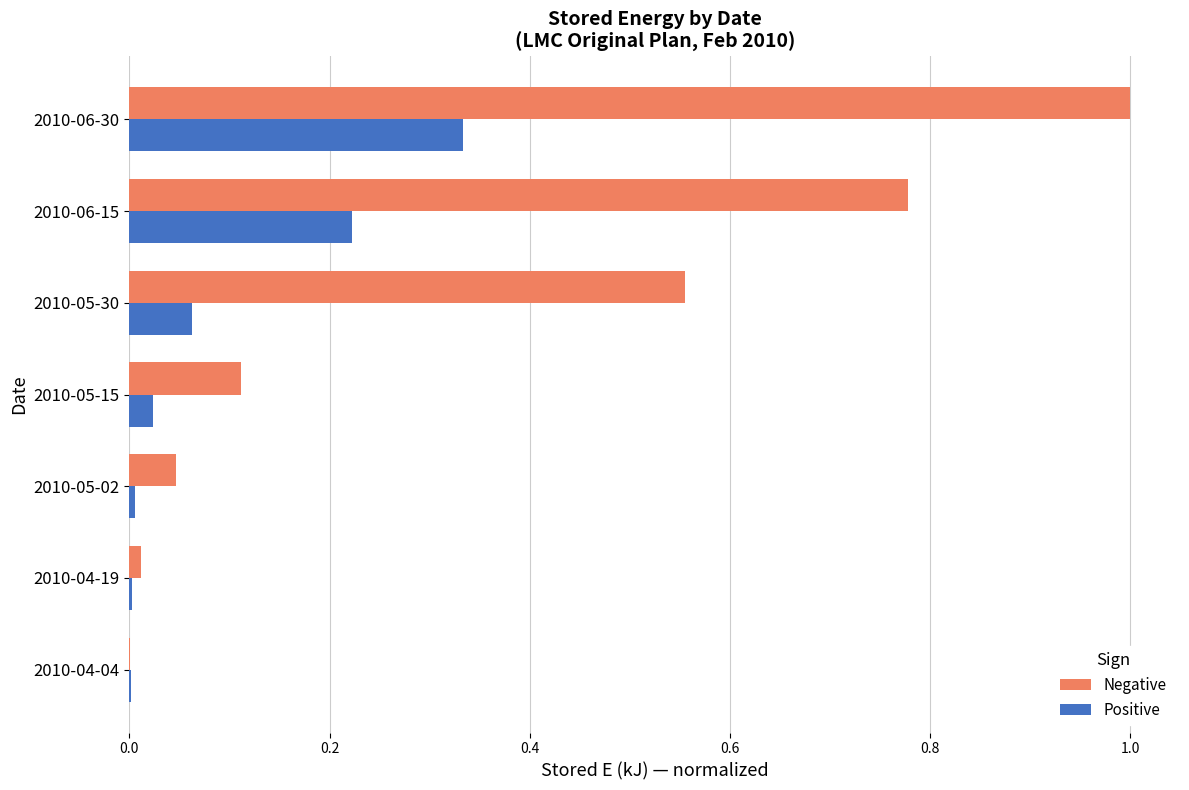

What is the maximum value shown in the chart?

1.0